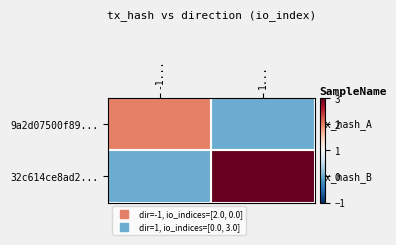

Reading right to left, transcribe all the data shown in this chart.

9a2d07500f89...: 1...=0	-1...=2
32c614ce8ad2...: 1...=3	-1...=0